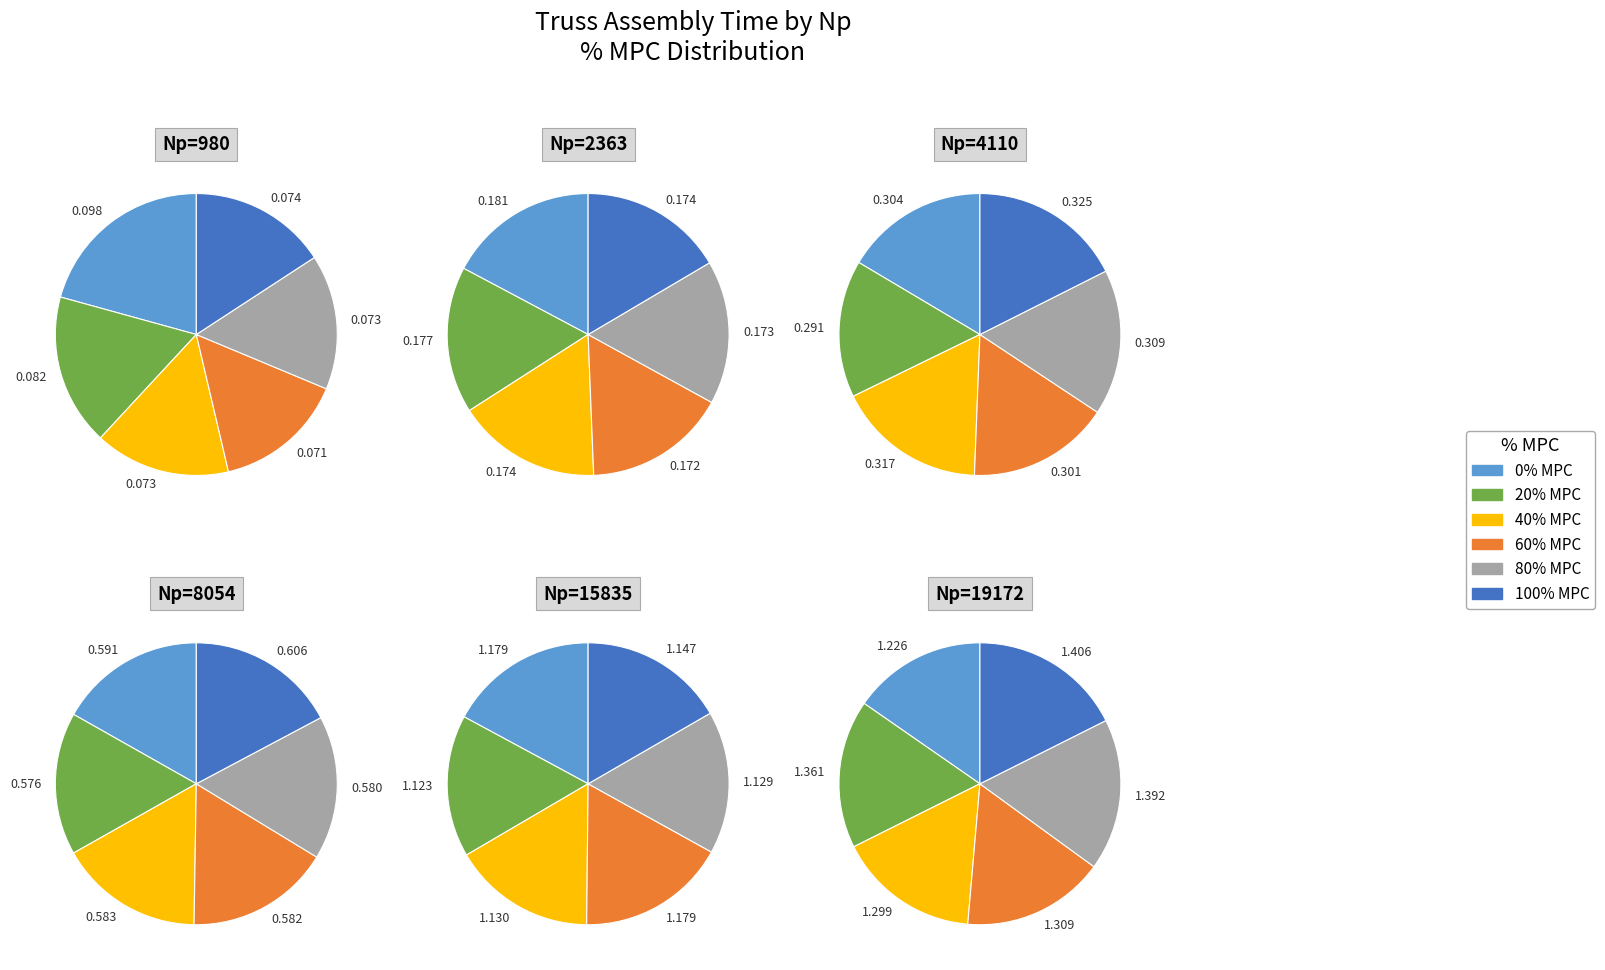

Is it true that 80% MPC is 29% of the pie?

False